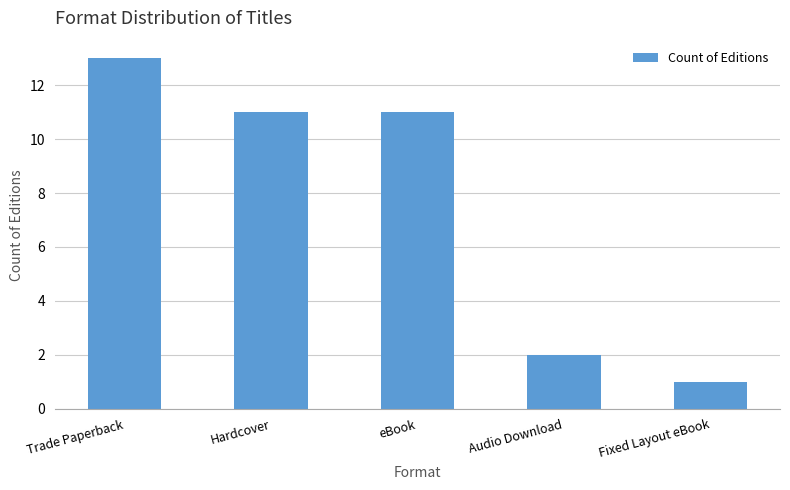

Reading right to left, transcribe all the data shown in this chart.

Fixed Layout eBook=1	Audio Download=2	eBook=11	Hardcover=11	Trade Paperback=13